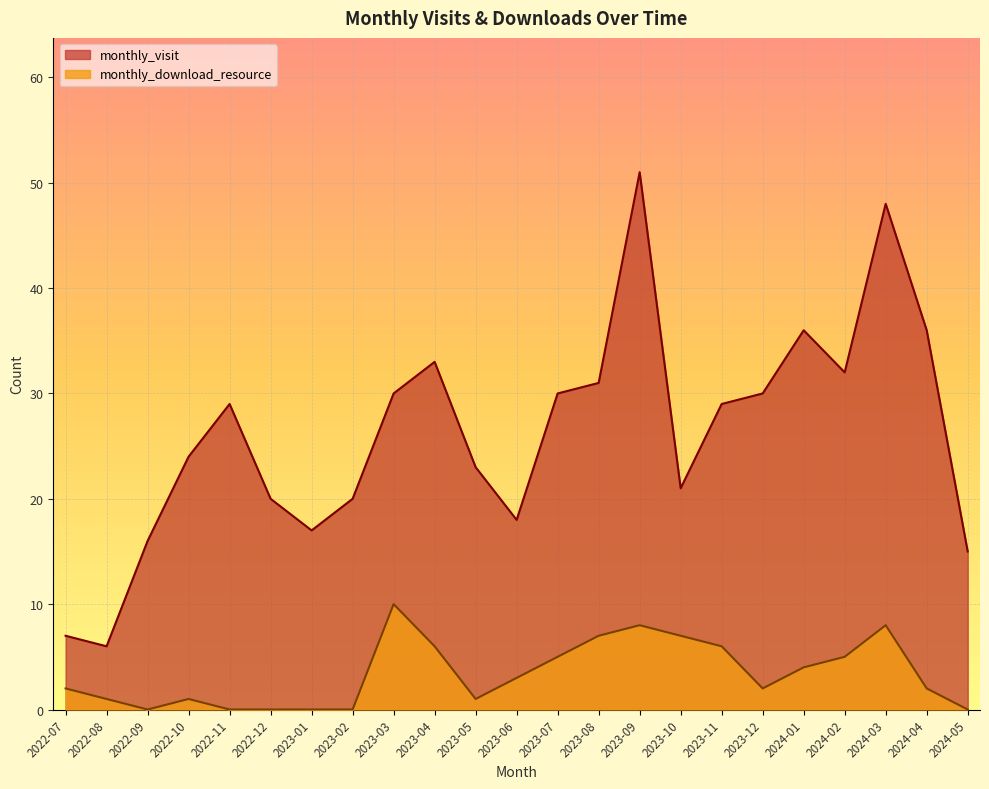

True or false: monthly_download_resource has a value of -5 at 2022-12.

False